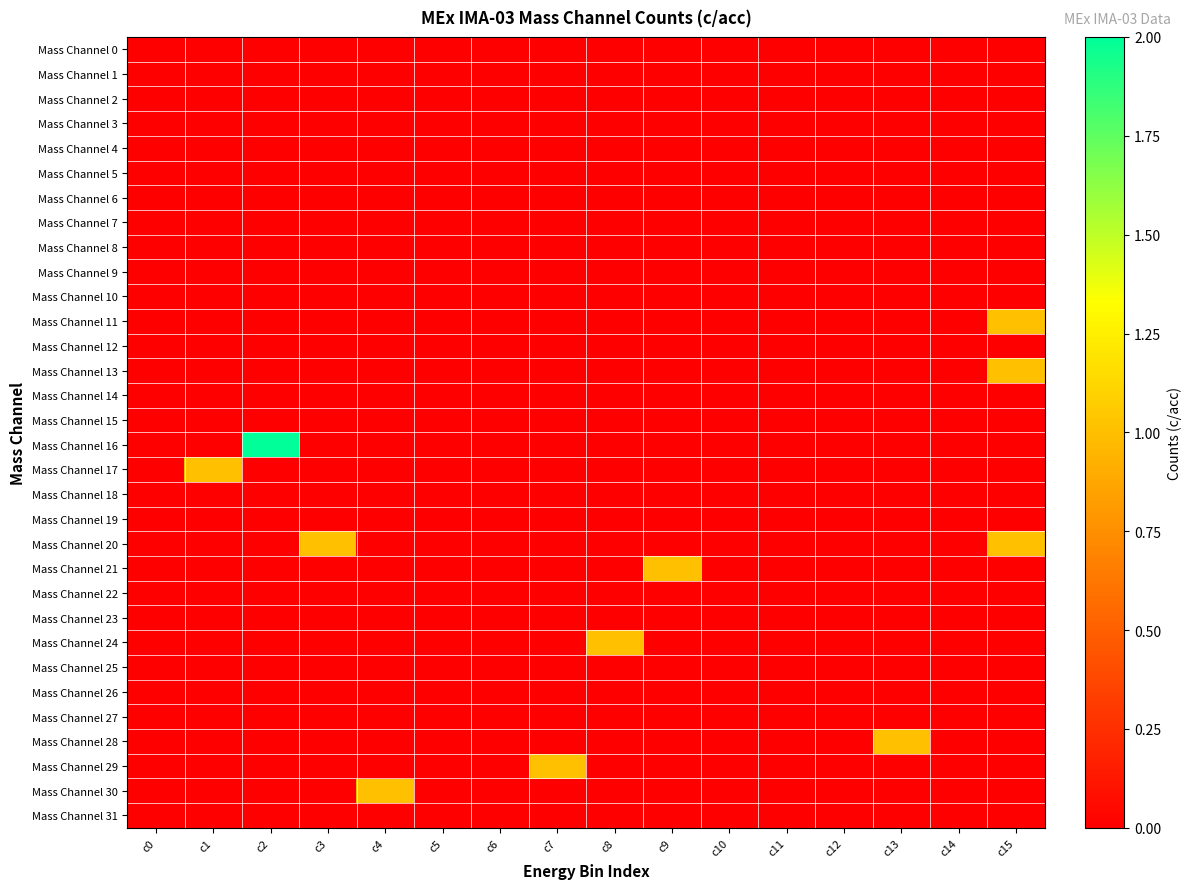

Which series changed the most between c0 and c12?

Mass Channel 0